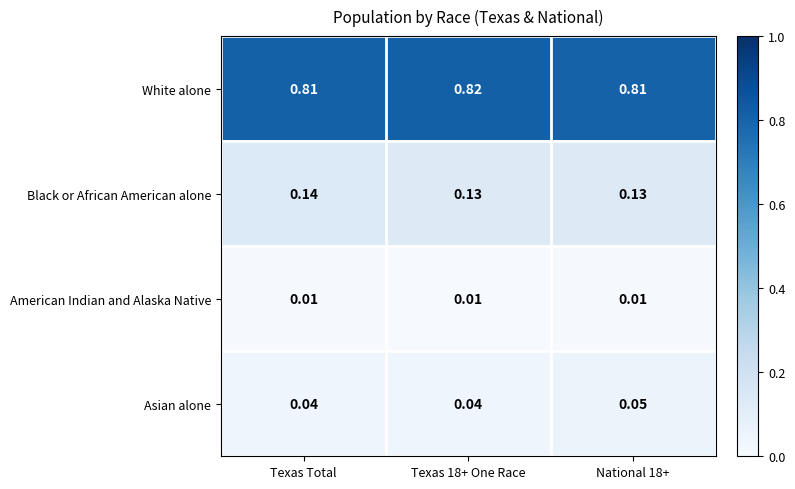

Which series has the largest total across all categories?

White alone